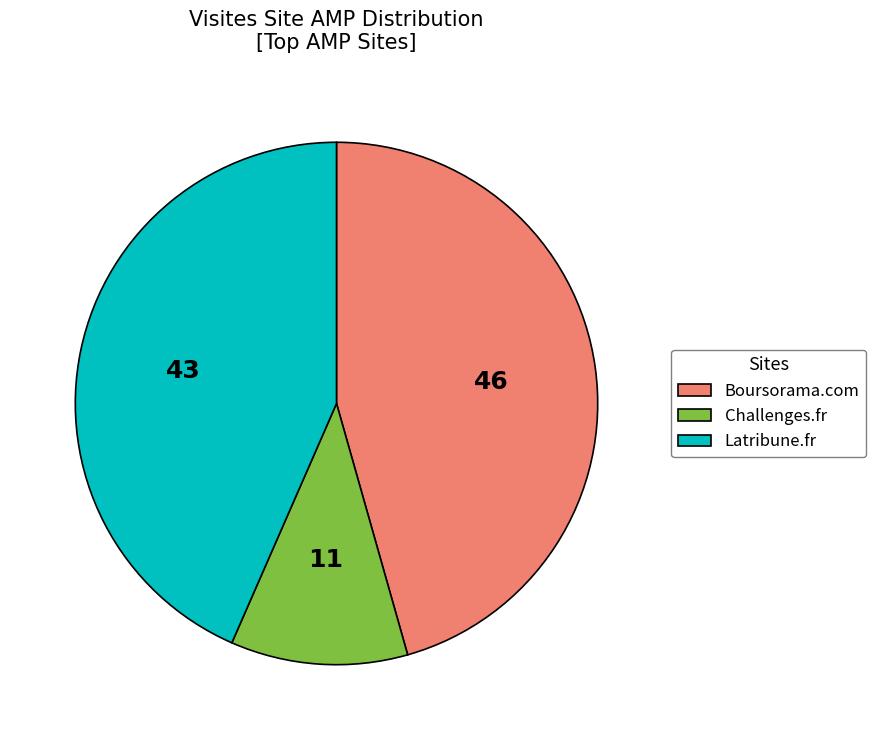

What is the largest slice in the pie chart?

Boursorama.com